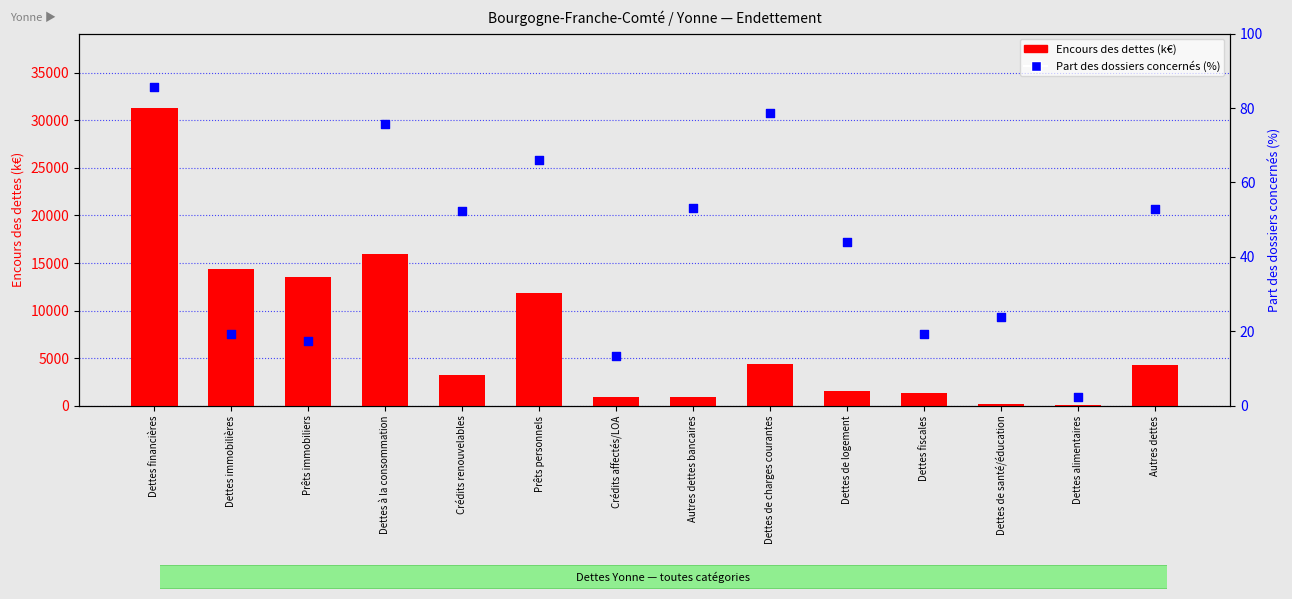

Which series contains the highest Y value?

Encours des dettes (k€)